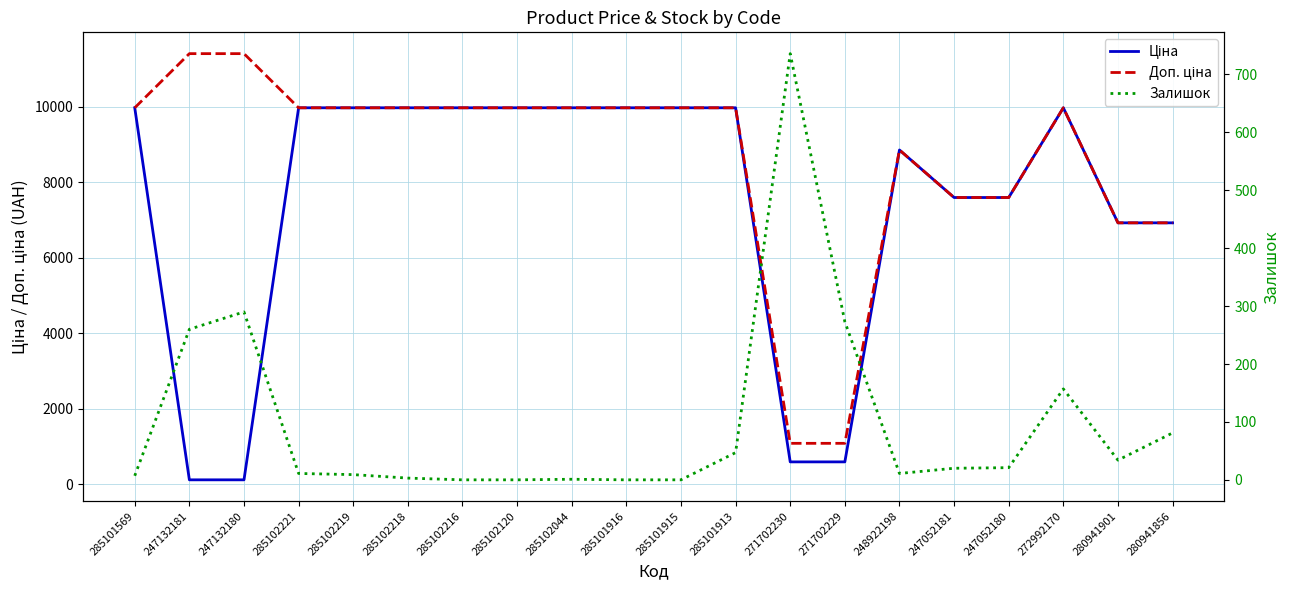

What is the approximate value of Ціна at 285102221?

9975.0